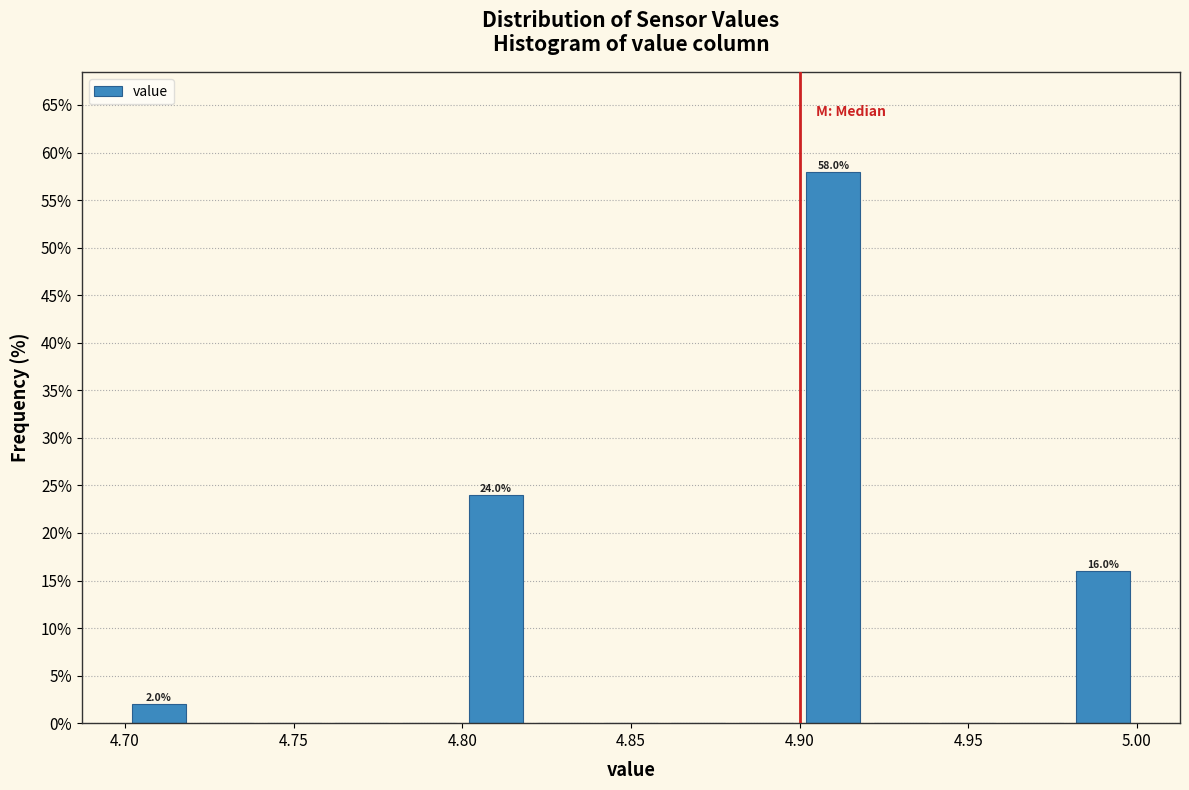

Over which range of the x-axis is the bar tallest?

4.90 to 4.92